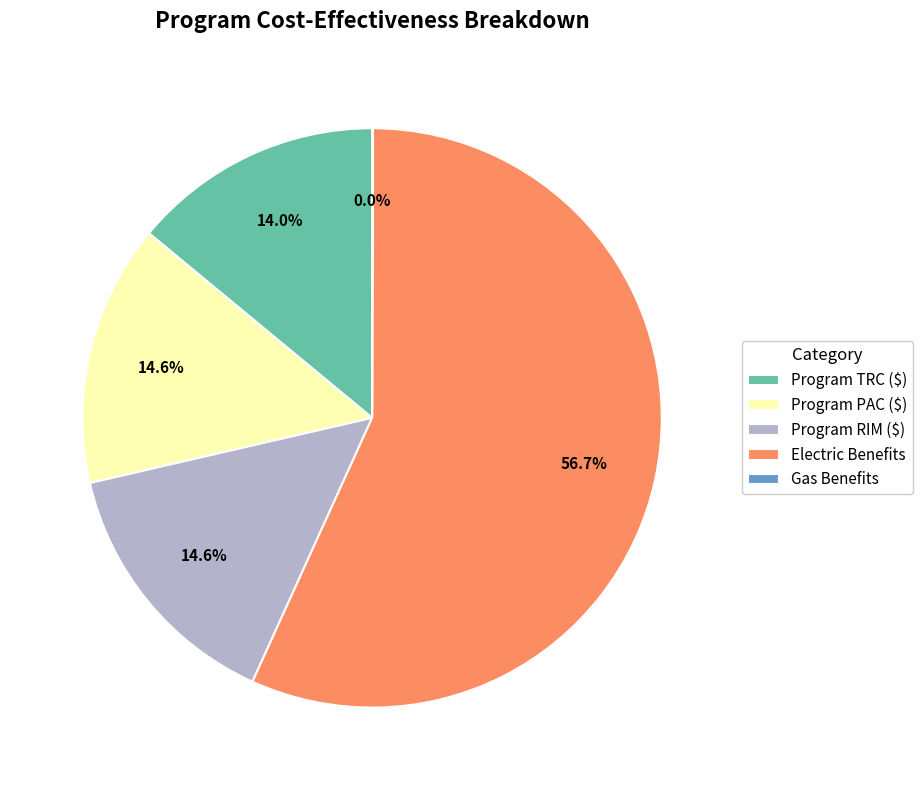

Is the sum of Electric Benefits and Program RIM ($) greater than half?

Yes